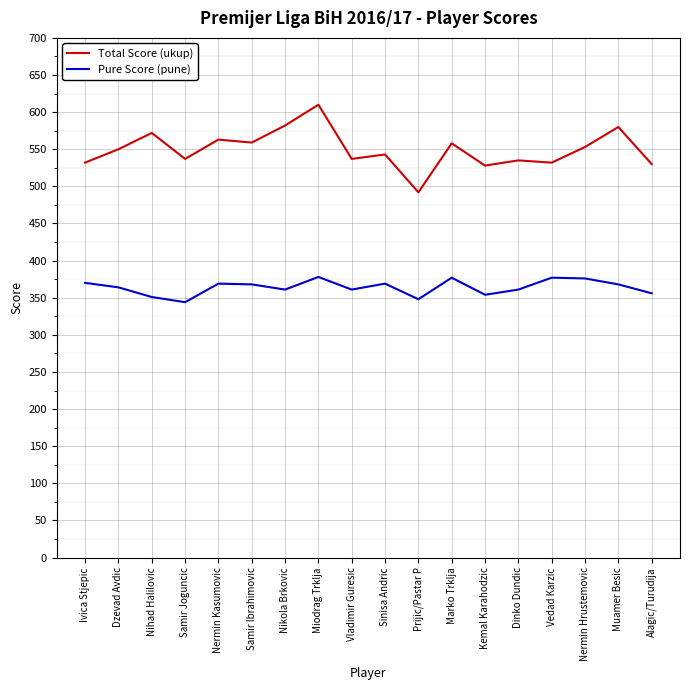

True or false: Pure Score (pune) and Total Score (ukup) cross at least once.

False